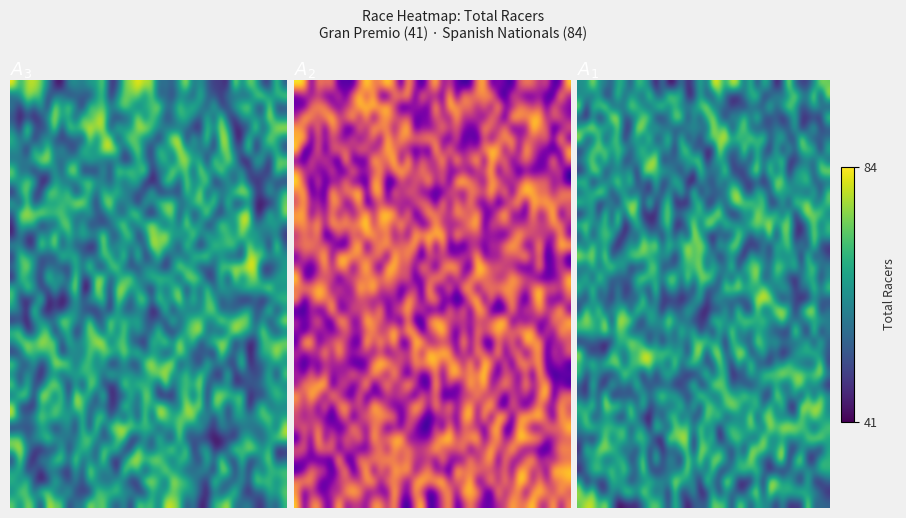

What is the total value across all series at 27?

1273.9